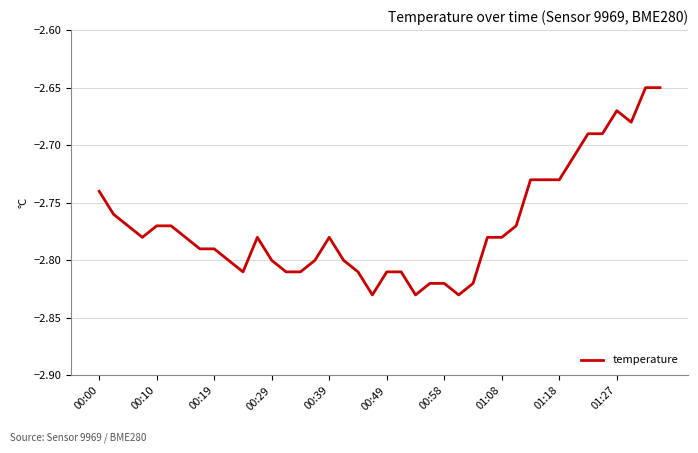

How many lines are shown in the chart?

1